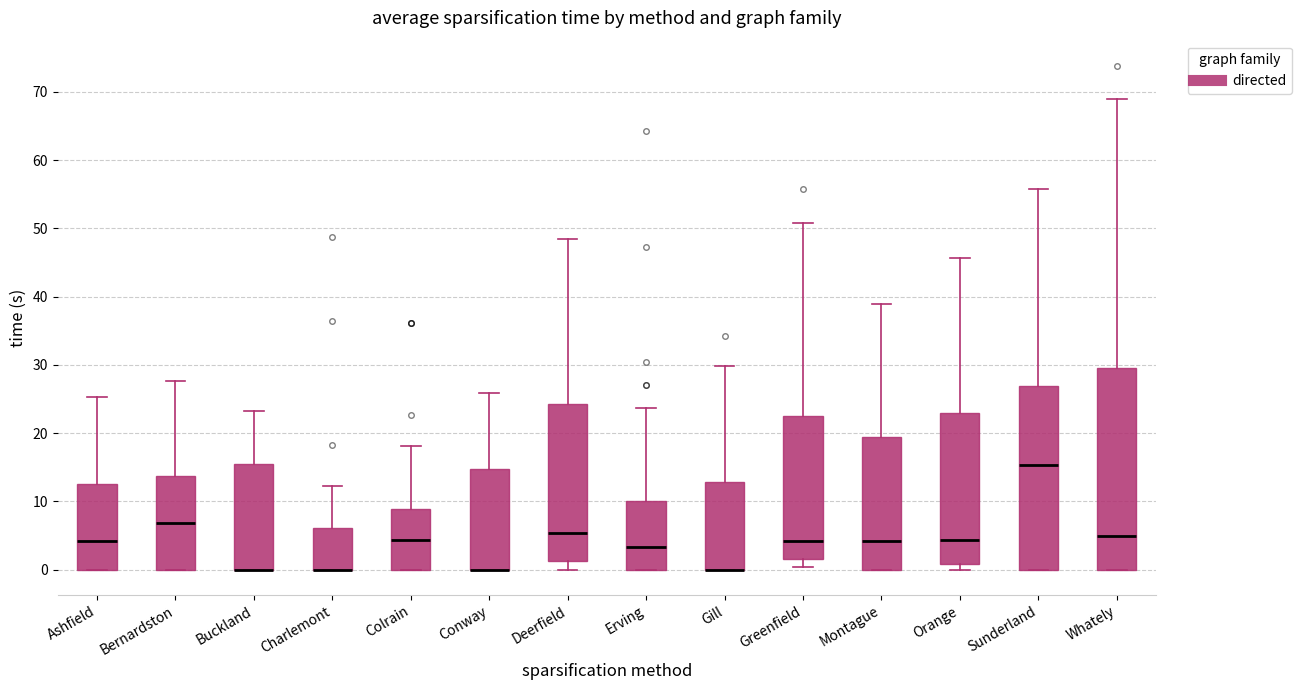

Reading left to right, read every box against the y-axis: the position of its median line, the range the box covers, and the ends of its whiskers. The values are not printed on the chart, so give them approximately, as read against the axis.

Ashfield: median 4, box 0 to 13, whiskers 0 to 25
Bernardston: median 7, box 0 to 14, whiskers 0 to 28
Buckland: median 0 (drawn on the box's lower edge), box 0 to 16, whiskers 0 to 23
Charlemont: median 0 (drawn on the box's lower edge), box 0 to 6, whiskers 0 to 12
Colrain: median 4, box 0 to 9, whiskers 0 to 18
Conway: median 0 (drawn on the box's lower edge), box 0 to 15, whiskers 0 to 26
Deerfield: median 5, box 1 to 24, whiskers 0 to 48
Erving: median 3, box 0 to 10, whiskers 0 to 24
Gill: median 0 (drawn on the box's lower edge), box 0 to 13, whiskers 0 to 30
Greenfield: median 4, box 2 to 23, whiskers 0 to 51
Montague: median 4, box 0 to 19, whiskers 0 to 39
Orange: median 4, box 1 to 23, whiskers 0 to 46
Sunderland: median 15, box 0 to 27, whiskers 0 to 56
Whately: median 5, box 0 to 30, whiskers 0 to 69